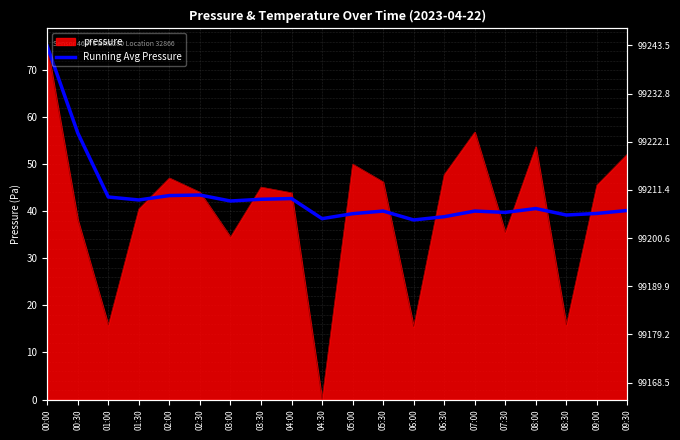

The value at 07:00 is 40.0. True or false?

True